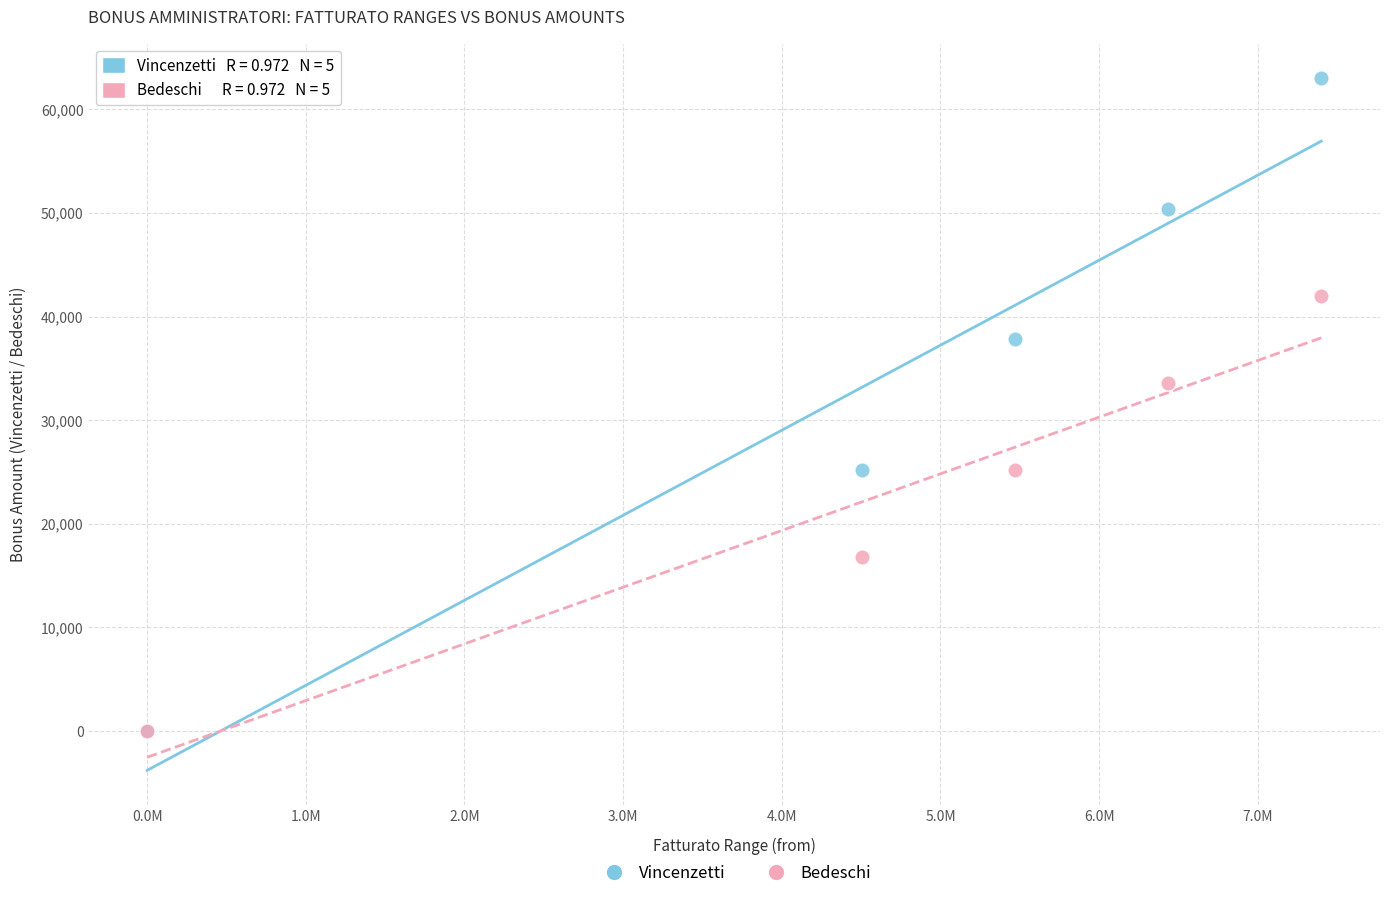

Across all series, what Y value is closest to 31500?

33600